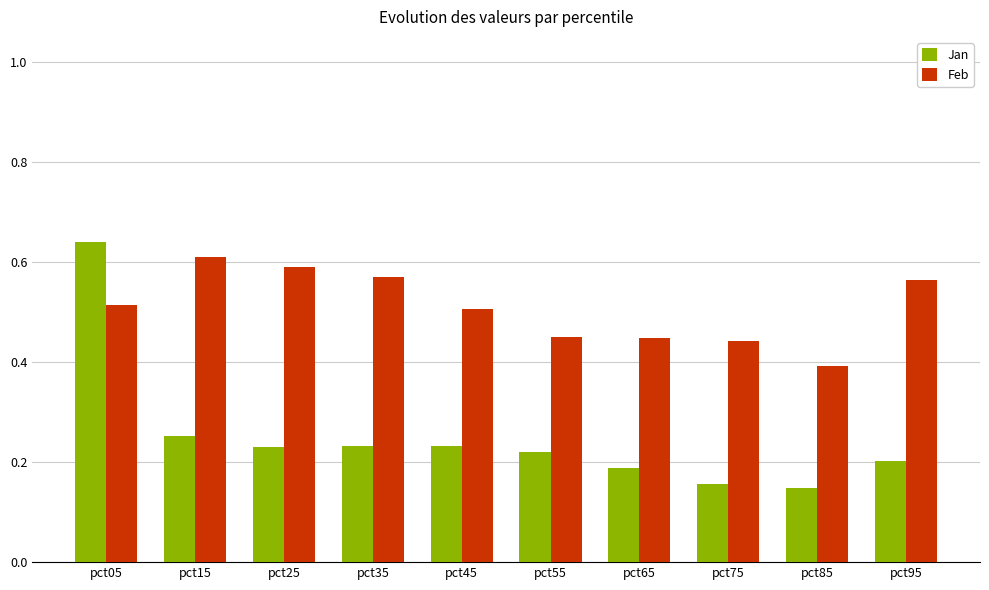

At which label is Feb closest to 0?

pct85